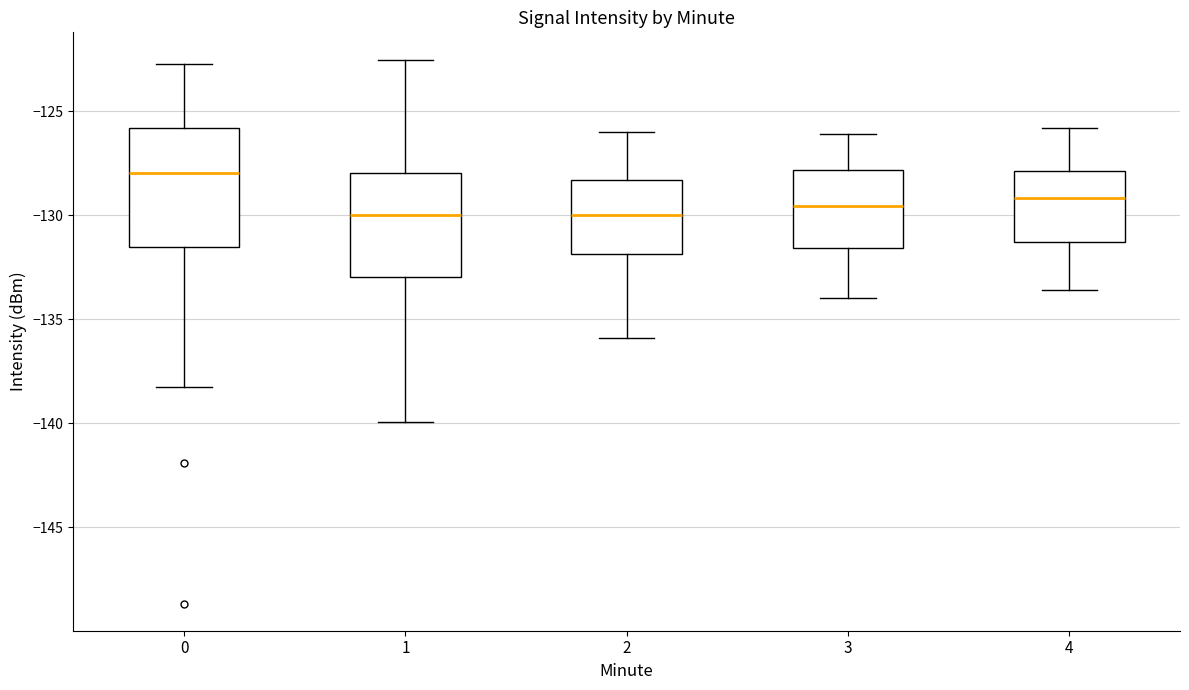

Where does the lower whisker of the box at x = 4 end on the y-axis? The values are not printed on the chart, so give them approximately, as read against the axis.

-133.5